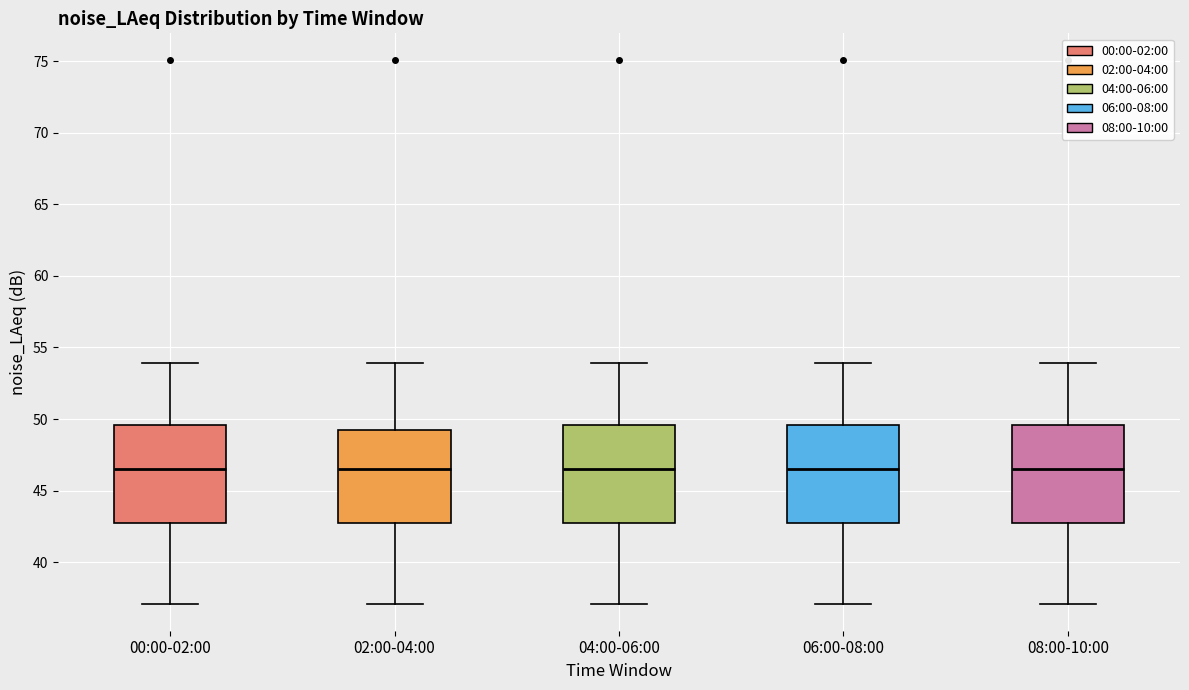

Reading left to right, transcribe this box plot: for each box, give where its median line is, the range the box spans, and where its two whiskers end, as read against the y-axis. The values are not printed on the chart, so give them approximately, as read against the axis.

00:00-02:00: median 46.5, box 42.5 to 49.5, whiskers 37.0 to 54.0
02:00-04:00: median 46.5, box 42.5 to 49.0, whiskers 37.0 to 54.0
04:00-06:00: median 46.5, box 42.5 to 49.5, whiskers 37.0 to 54.0
06:00-08:00: median 46.5, box 42.5 to 49.5, whiskers 37.0 to 54.0
08:00-10:00: median 46.5, box 42.5 to 49.5, whiskers 37.0 to 54.0